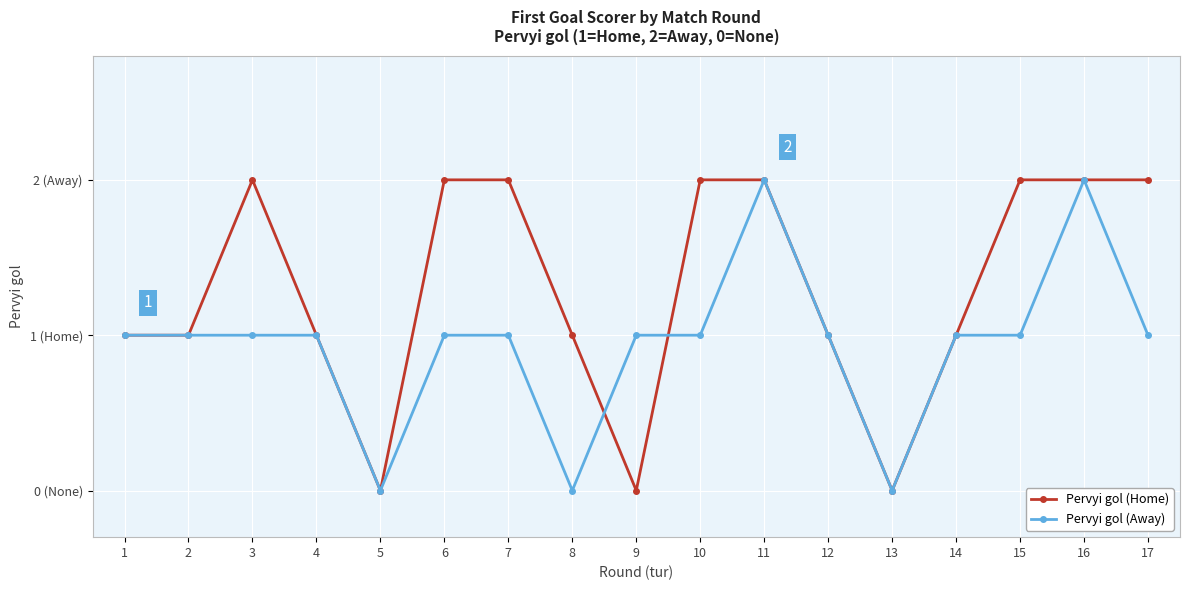

Which category has the lowest value in the Pervyi gol (Away) series?

5